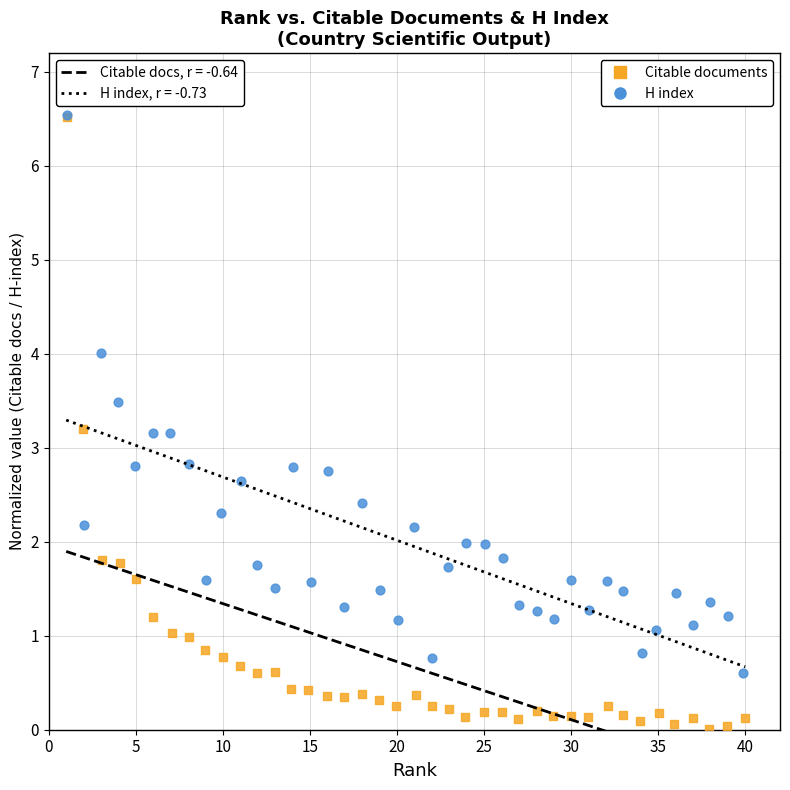

Which series has the largest Y range (max minus min)?

Citable documents